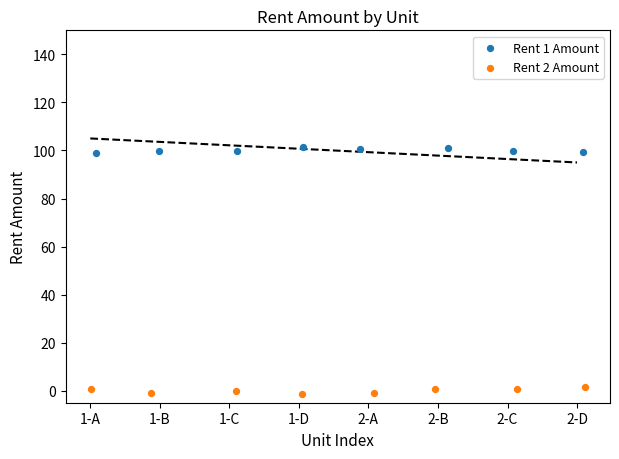

What are all the series names shown in the legend?

Rent 1 Amount, Rent 2 Amount